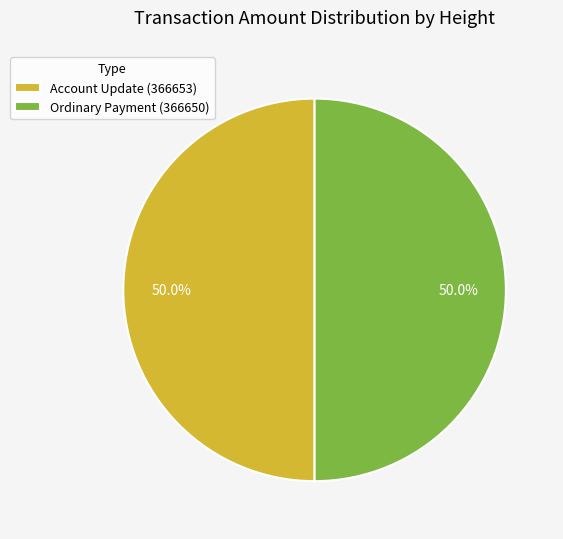

Combined, what portion of the pie is Ordinary Payment (366650) and Account Update (366653)?

100.0%